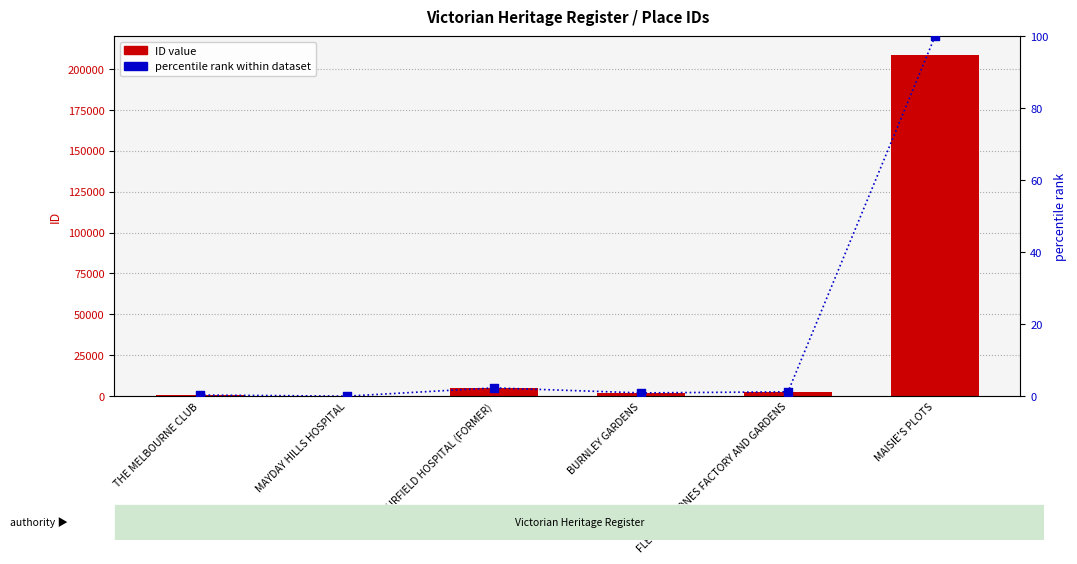

What is the total value across all series at THE MELBOURNE CLUB?

715.3